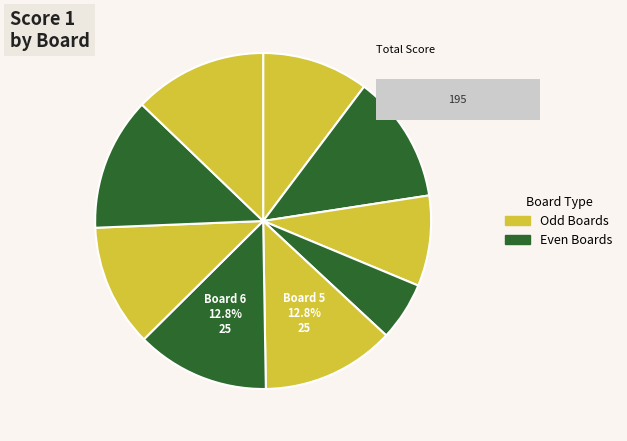

To the nearest percent, what is the difference between the 4 and 7 slice percentages?

6%